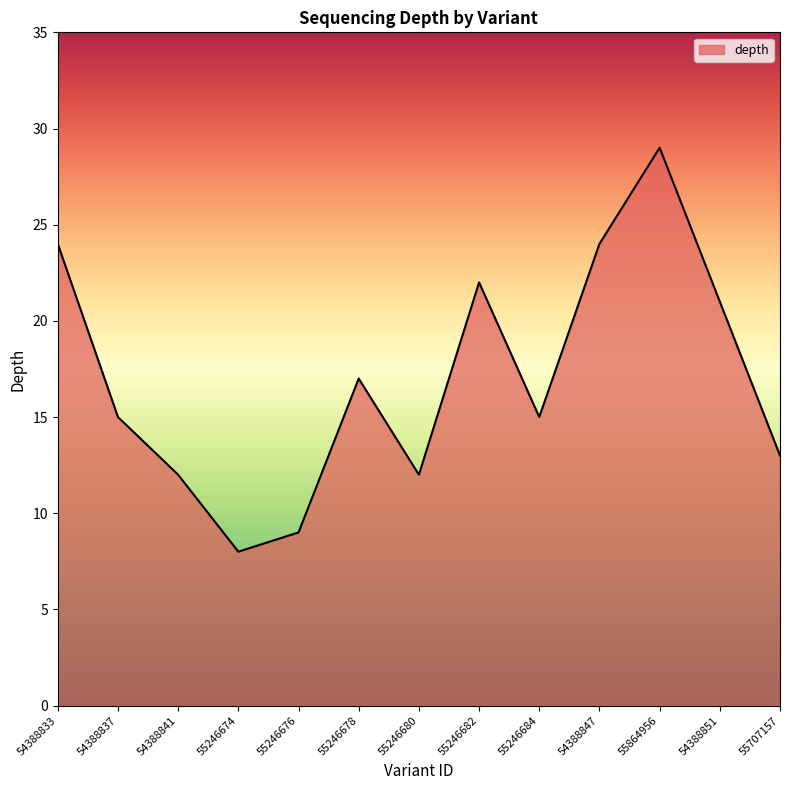

Reading right to left, list all the values displayed in this chart.

13	21	29	24	15	22	12	17	9	8	12	15	24